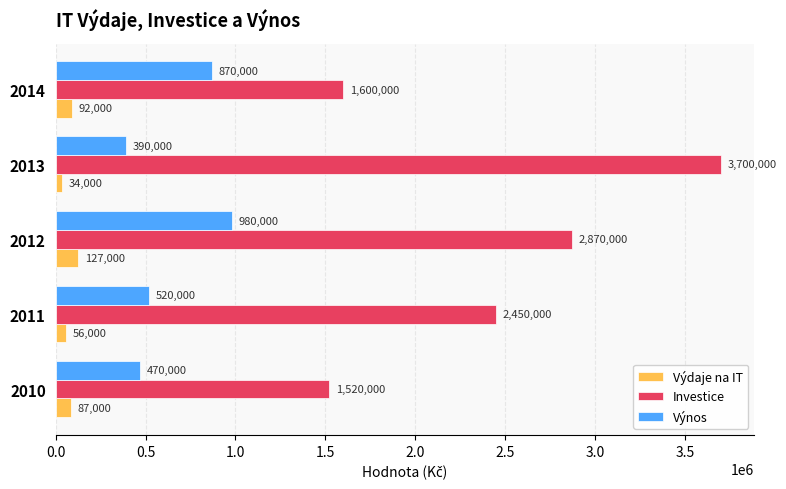

Rank the categories by Výnos value from highest to lowest.

2012, 2014, 2011, 2010, 2013